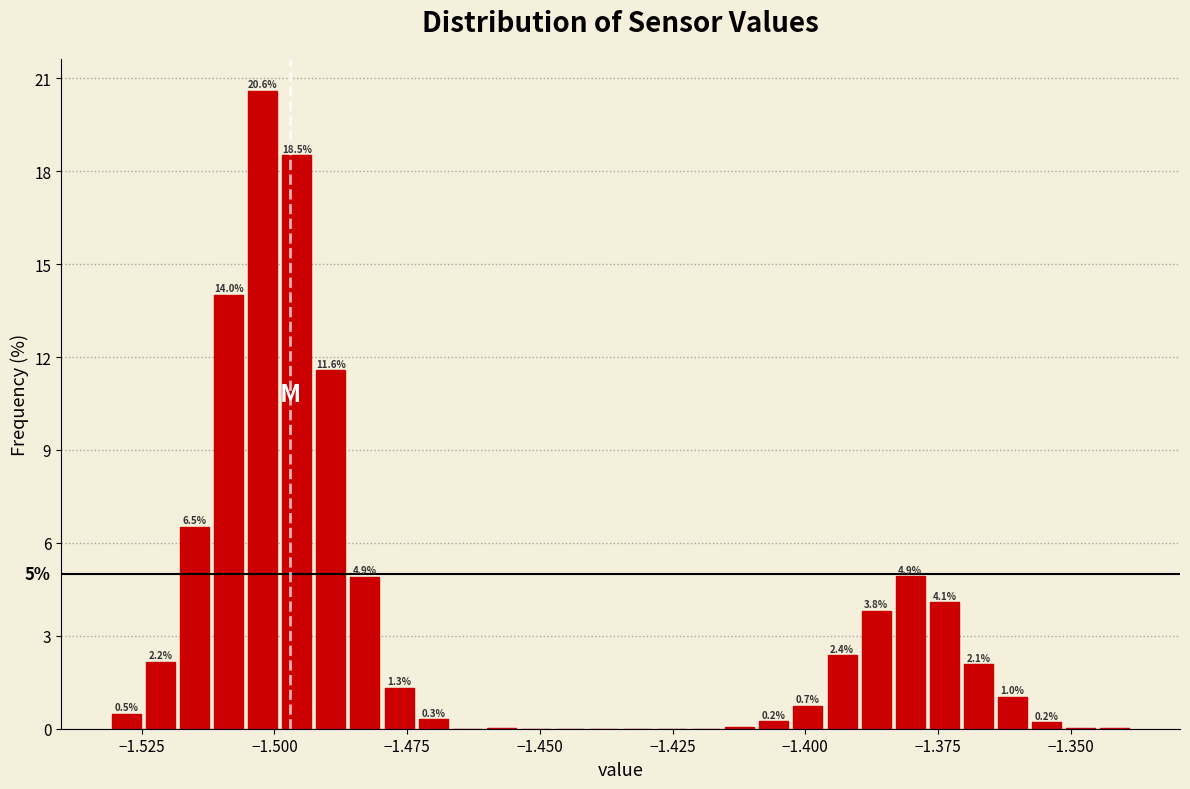

Read against the x-axis, roughly where is the centre of the tallest bar?

-1.500